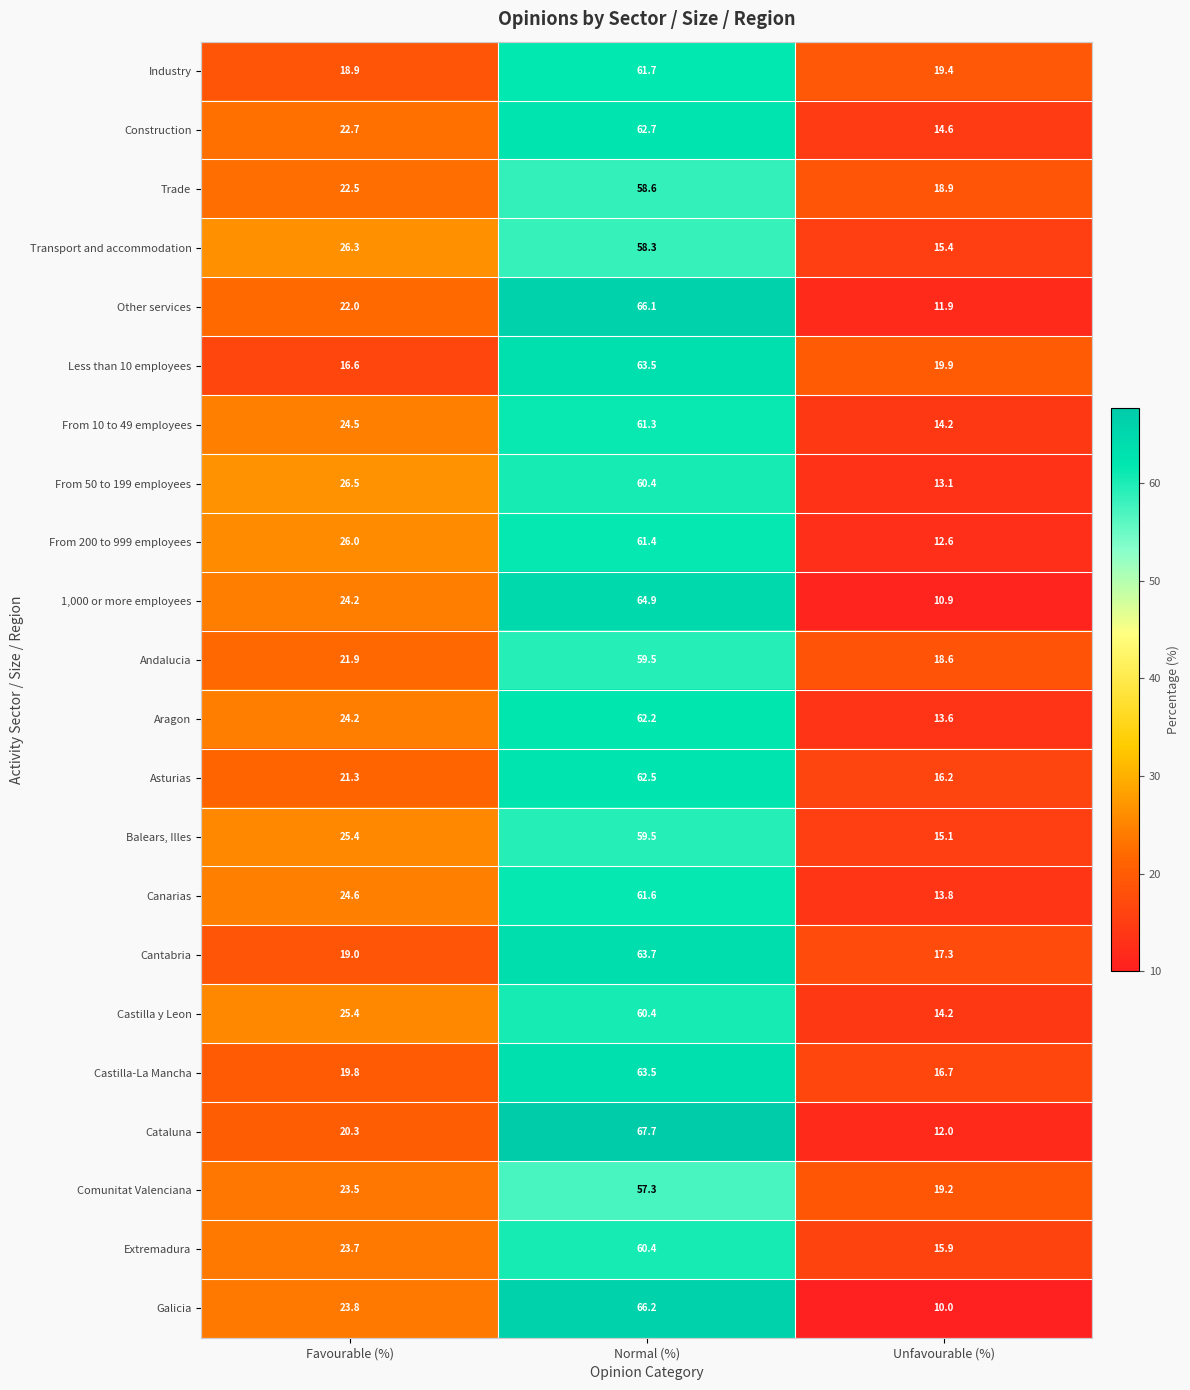

True or false: Construction has a value of 5.2 at Favourable (%).

False